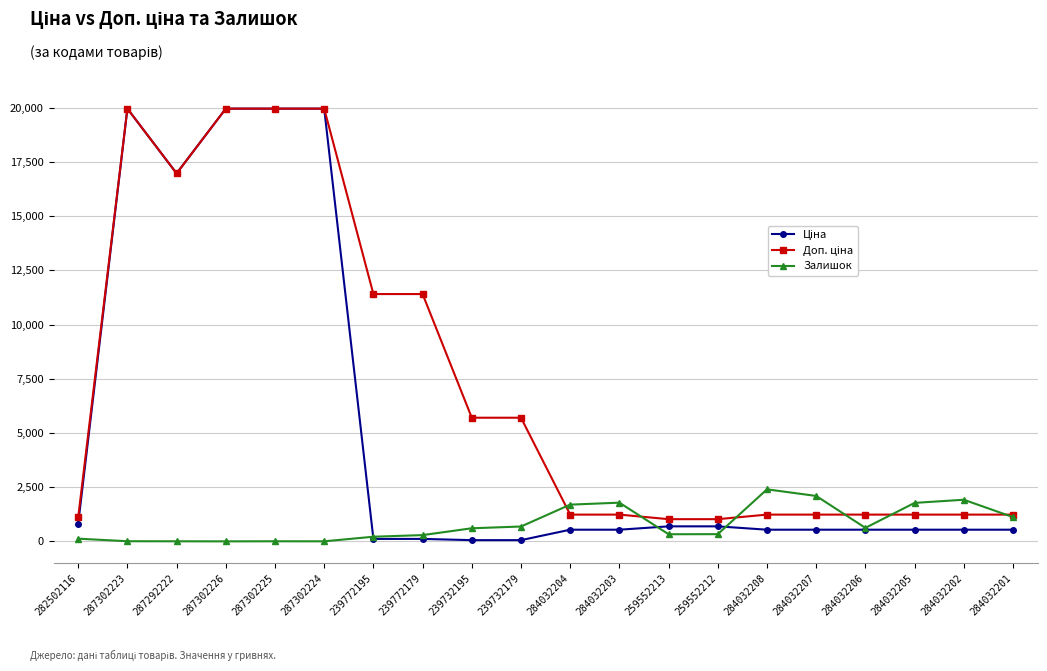

The value of Залишок at 284032202 is 3363.4. True or false?

False